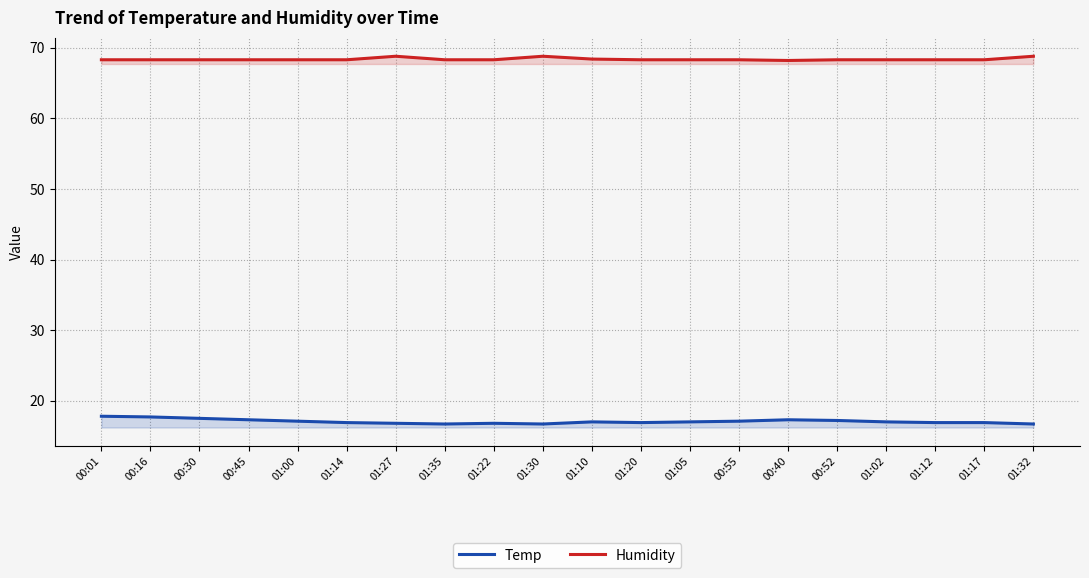

How many categories are shown in the chart?

20